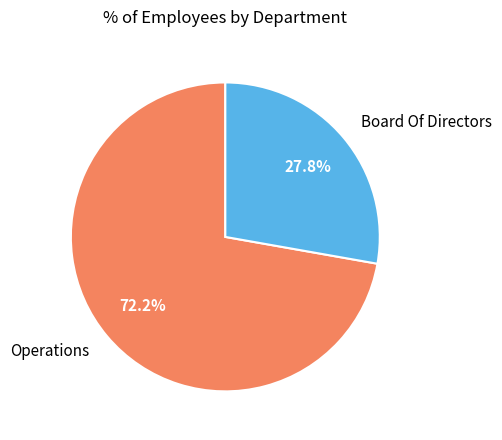

Does Board Of Directors account for over 50% of the chart?

No